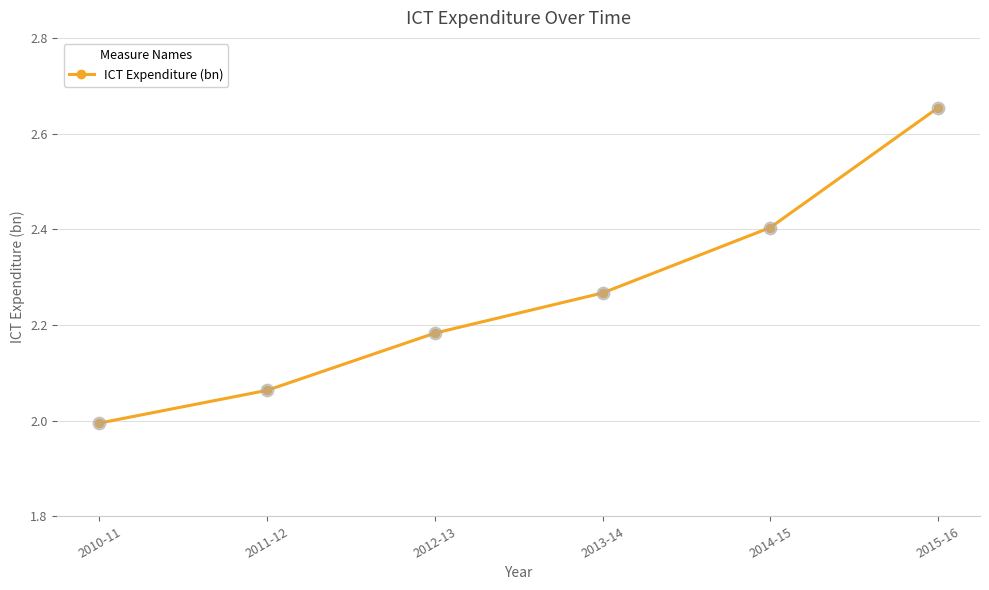

At which category does the chart reach its minimum across all series?

2010-11